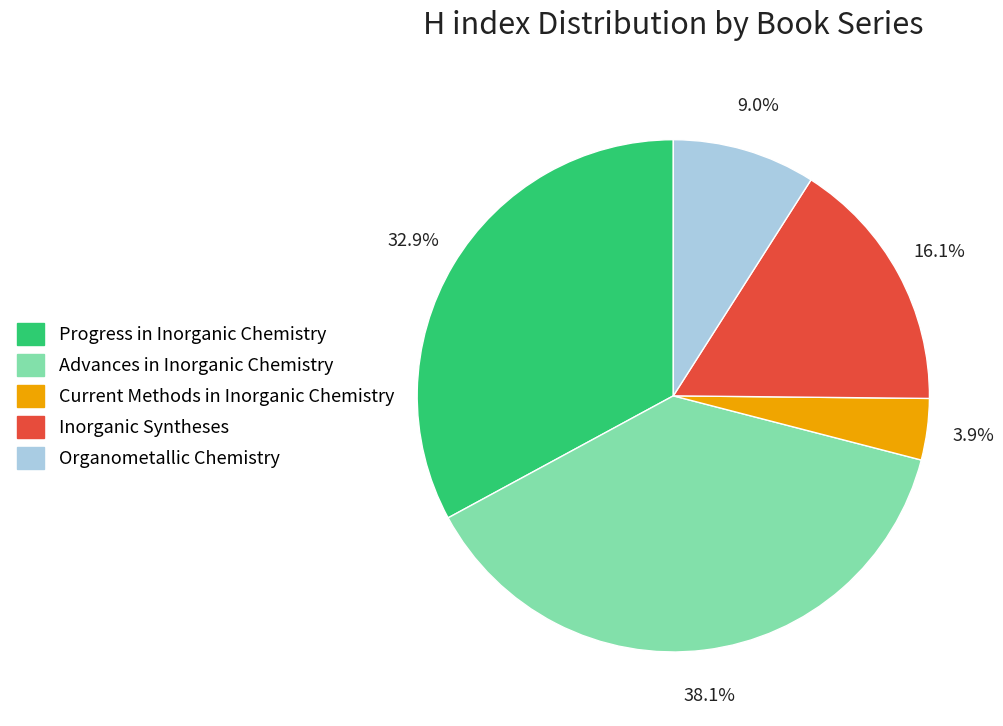

What is the smallest slice in the pie chart?

Current Methods in Inorganic Chemistry